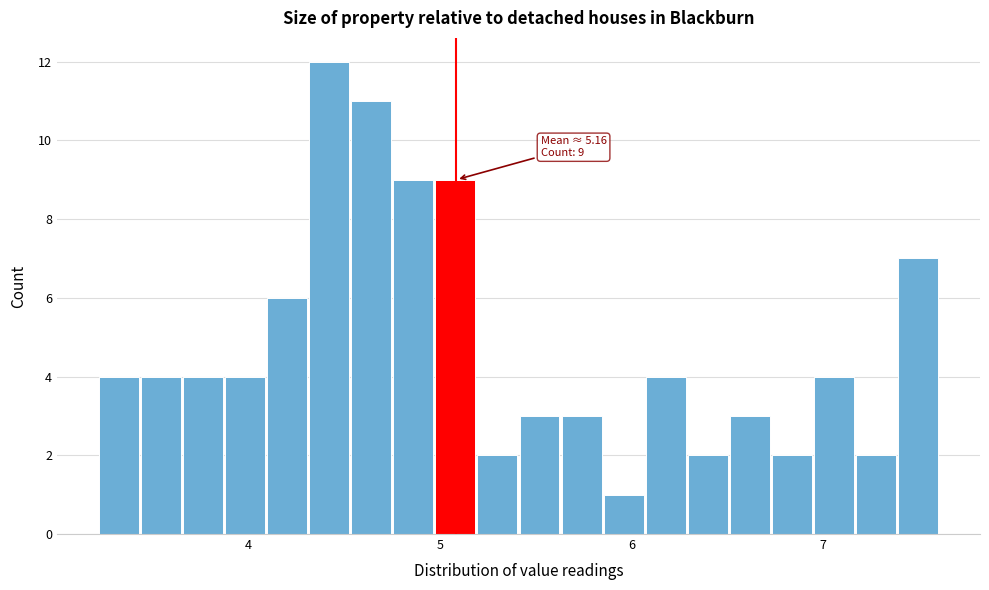

Around what value on the x-axis is the tallest bar? Give the approximate position of its centre, as read against the axis.

4.4